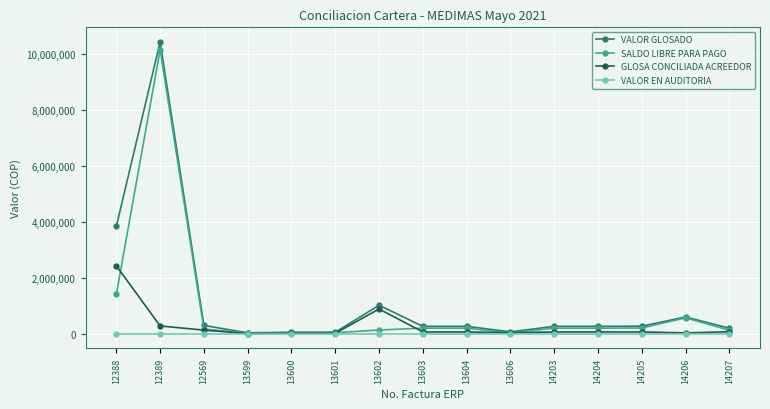

Which series has the largest range (max minus min)?

VALOR GLOSADO